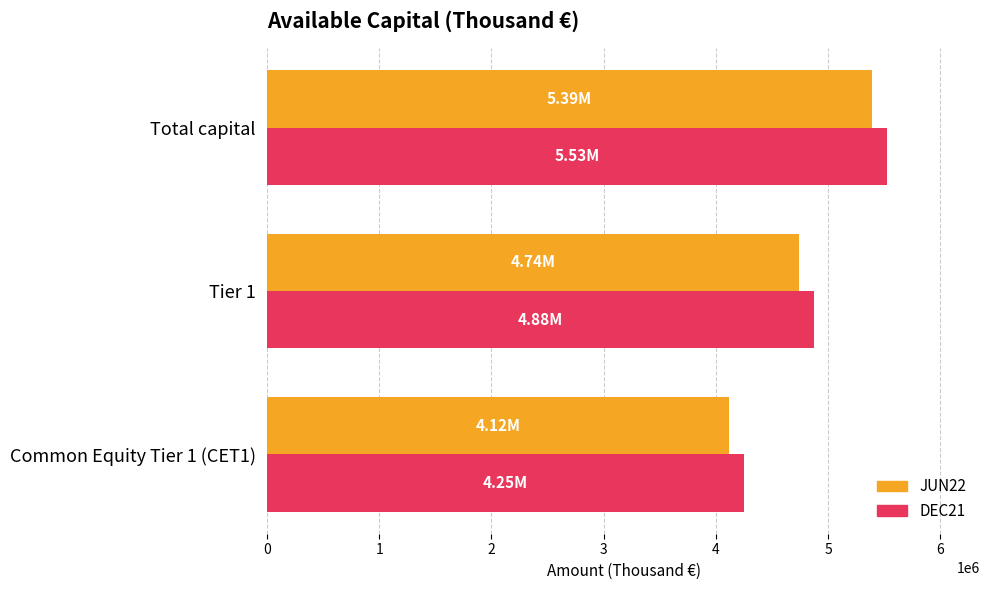

What is the difference between the maximum and minimum values in the DEC21 series?

1275000.0